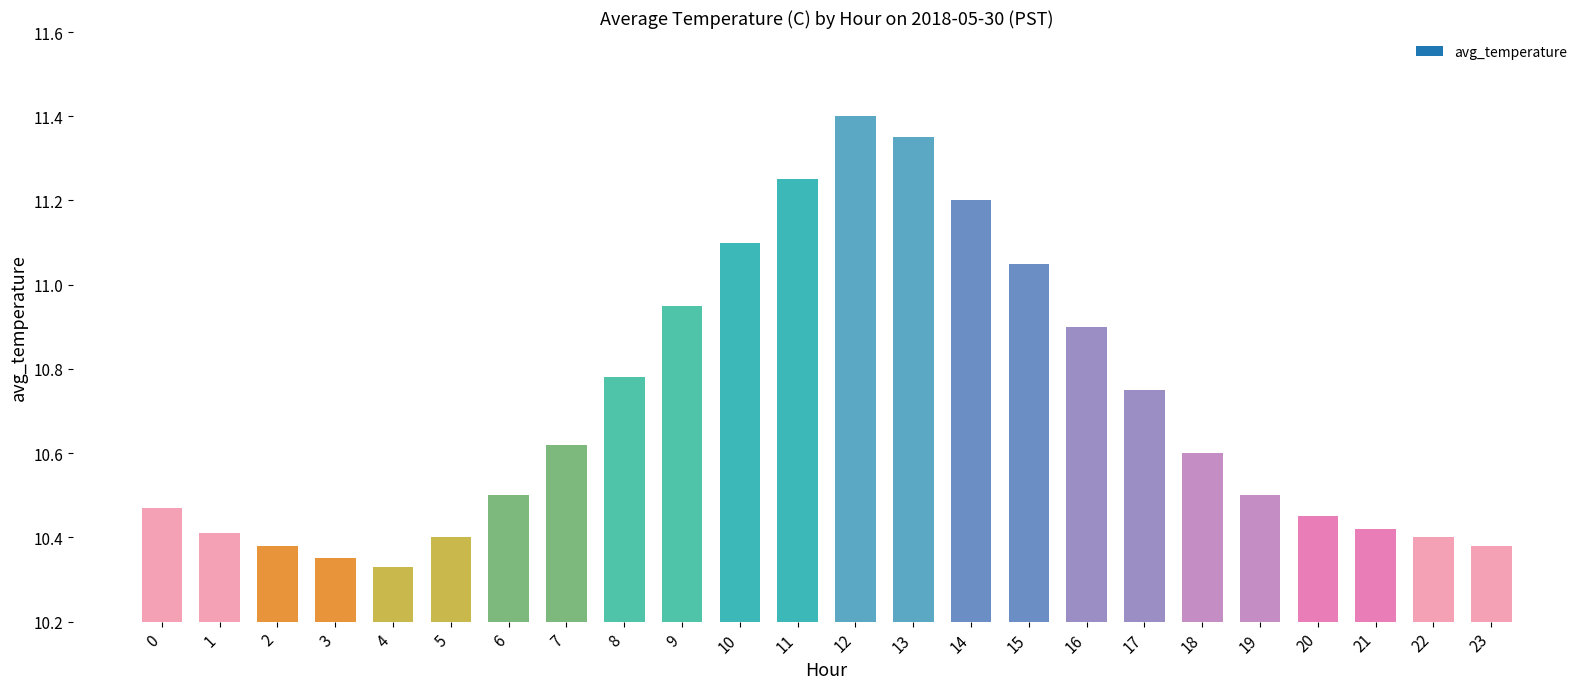

What is the maximum value shown in the chart?

11.4